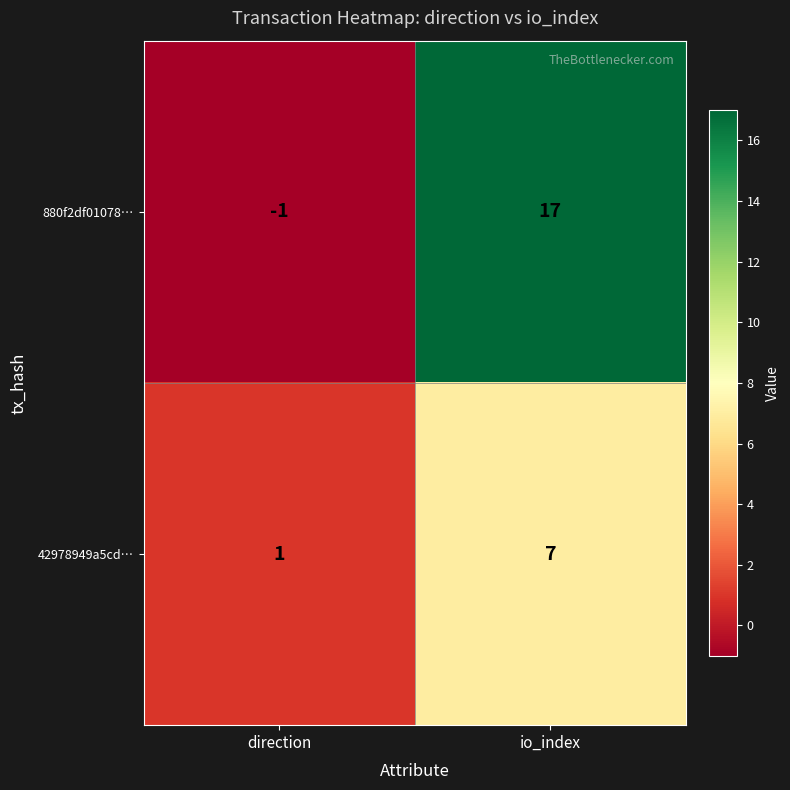

At which label does 42978949a5cd… reach its minimum?

direction